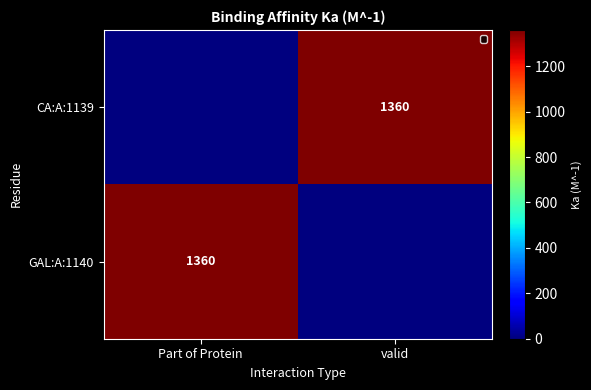

True or false: GAL:A:1140 has a value of 1360 at Part of Protein.

True